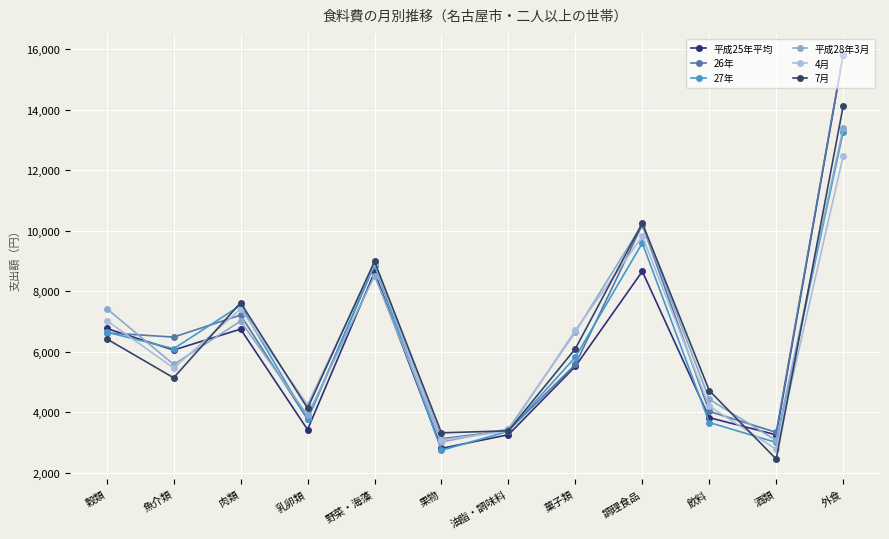

What is the label of the 2nd point from the right?

酒類